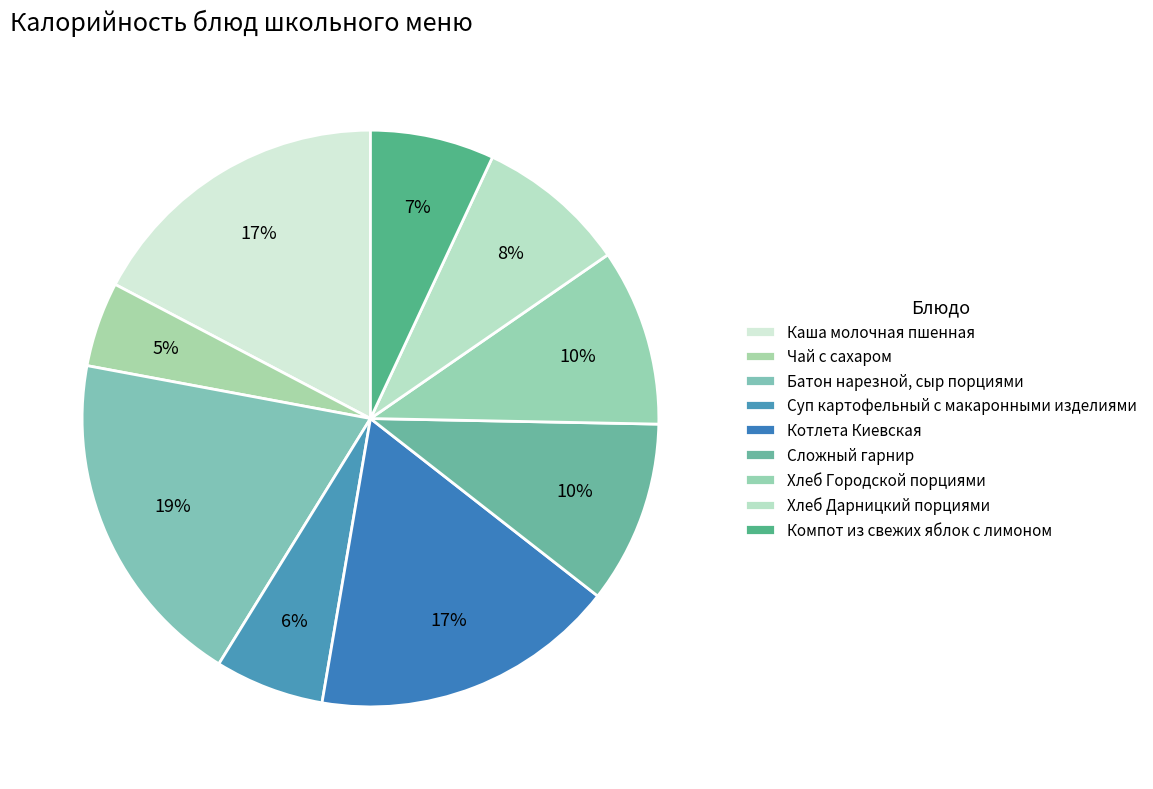

How many slices are in this pie chart?

9